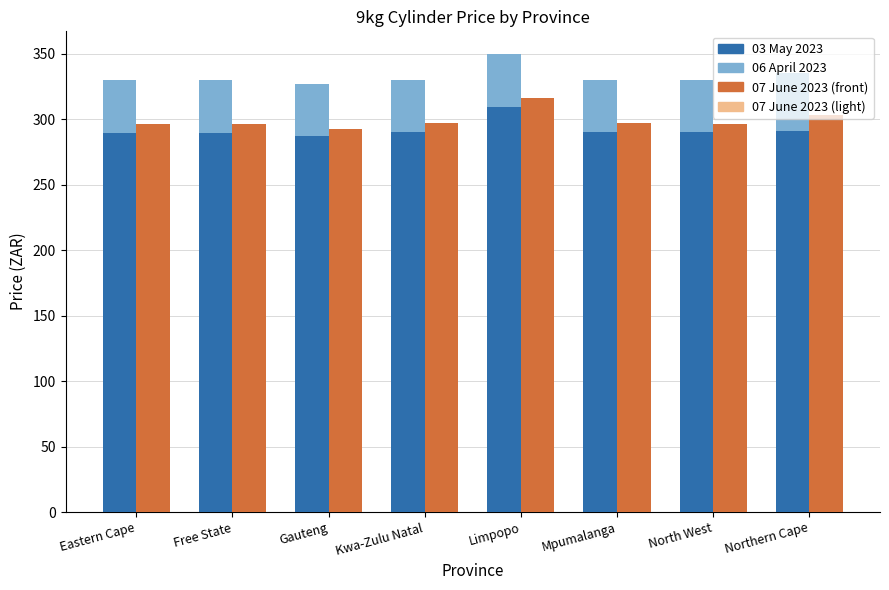

At which category is the sum across all series the highest?

Limpopo